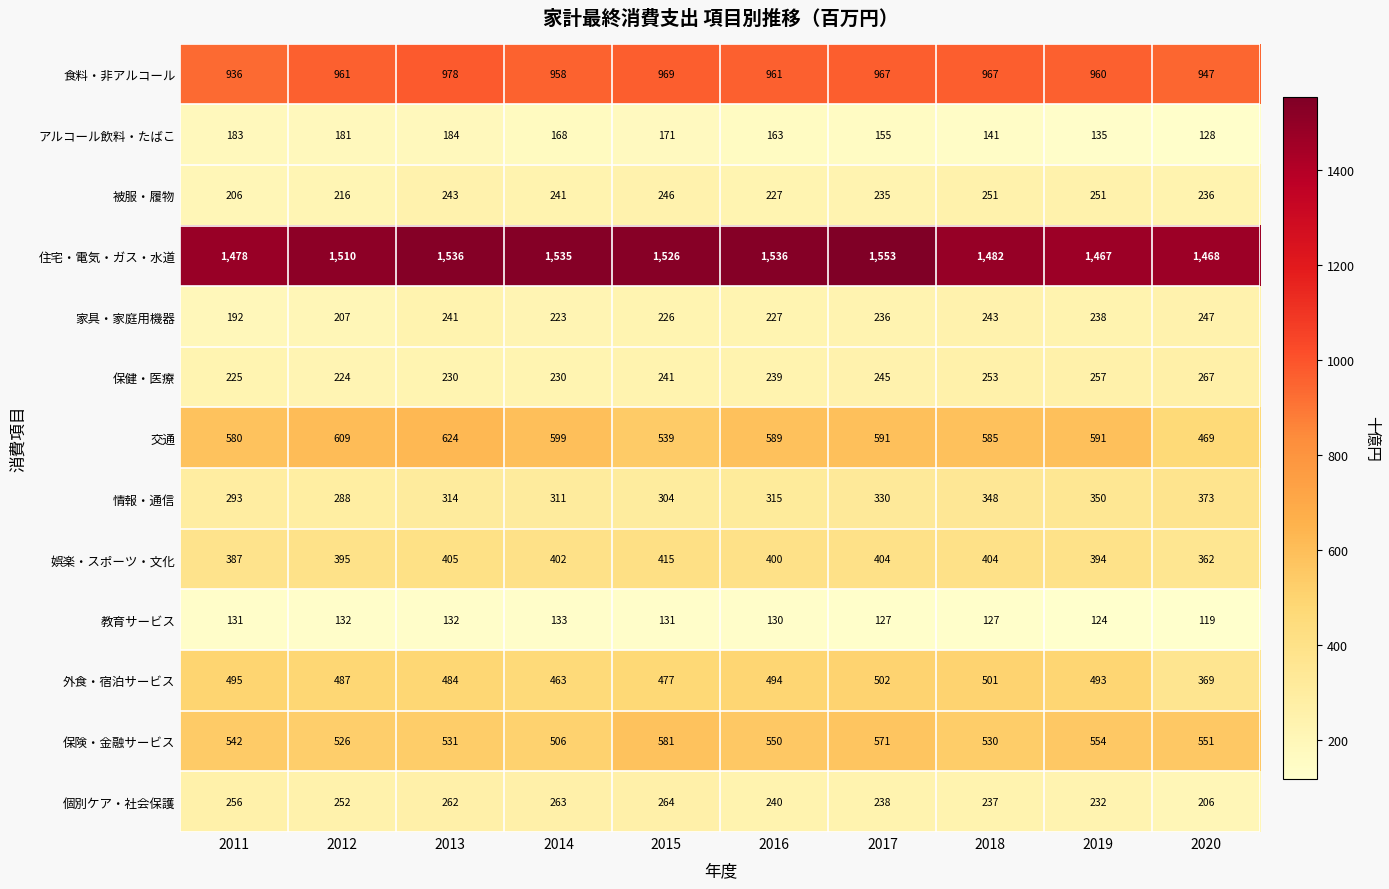

At which label does 娯楽・スポーツ・文化 first exceed 402?

2013